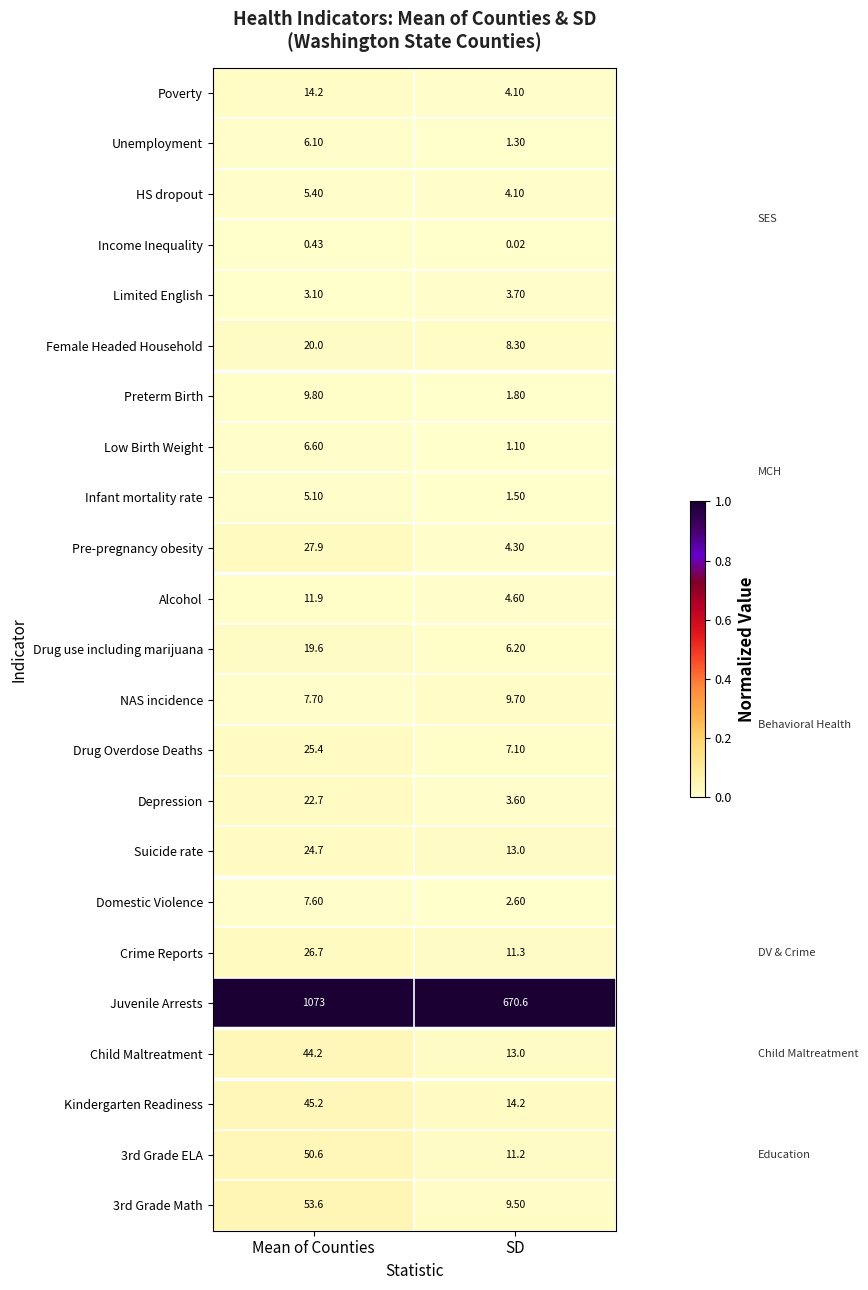

Which series has the widest spread of values?

Juvenile Arrests